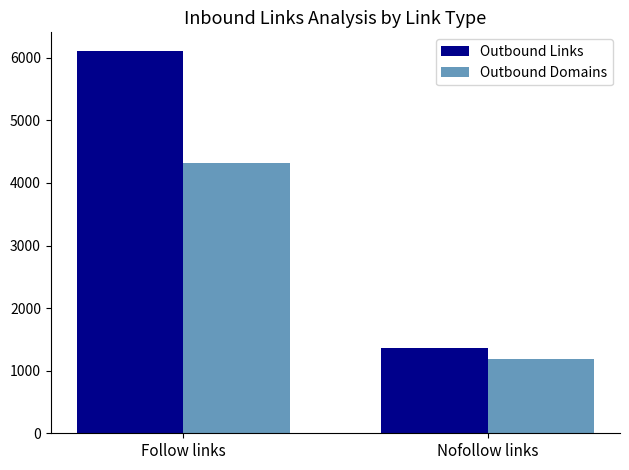

True or false: Outbound Domains has a value of 541 at Nofollow links.

False